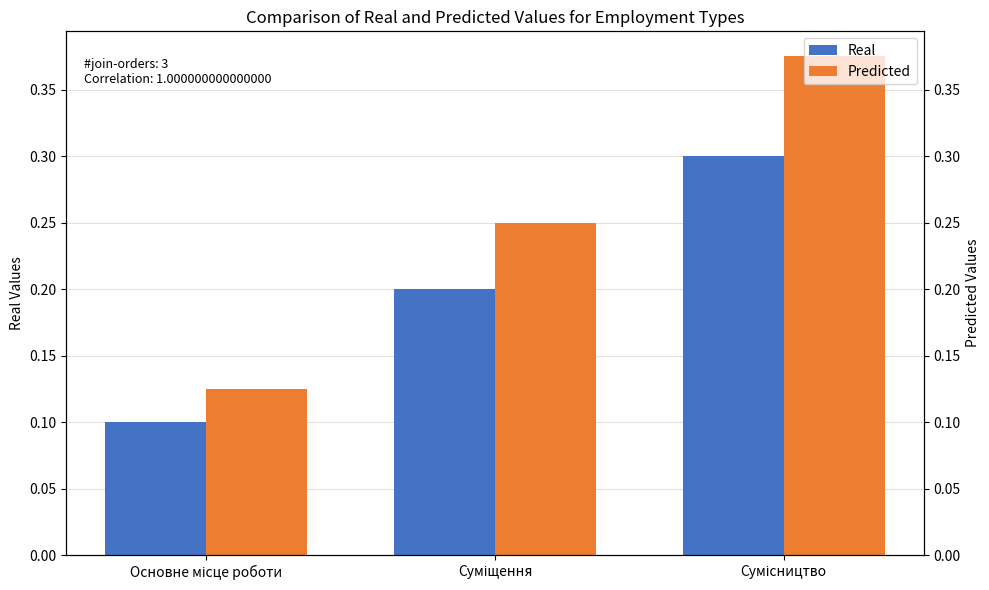

The value of Predicted at Основне місце роботи is 0.1. True or false?

True